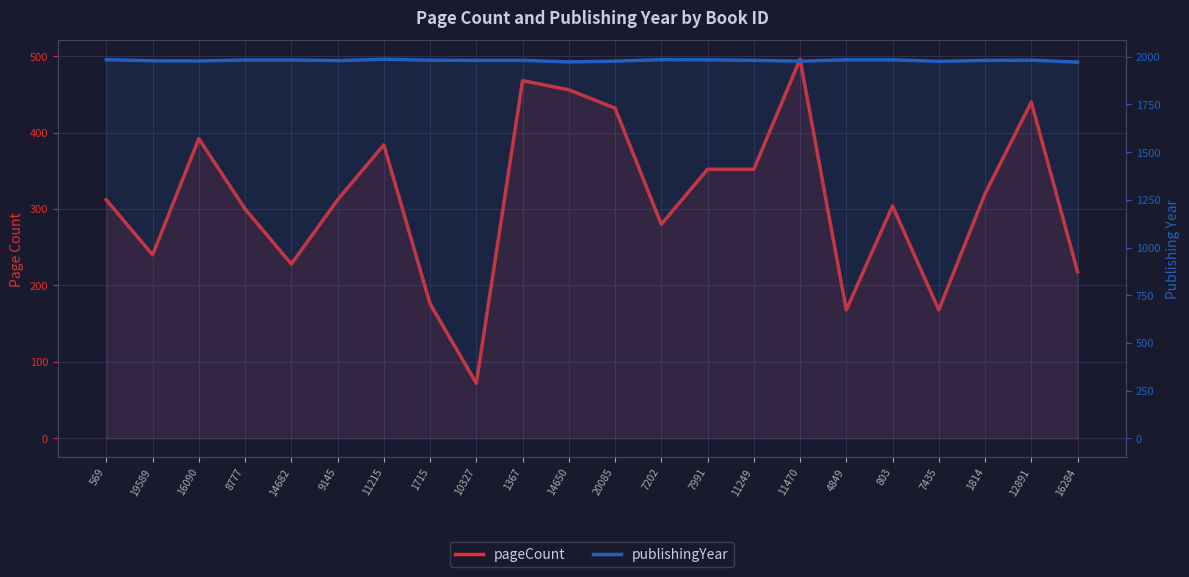

Where is the first local minimum for publishingYear?

16090